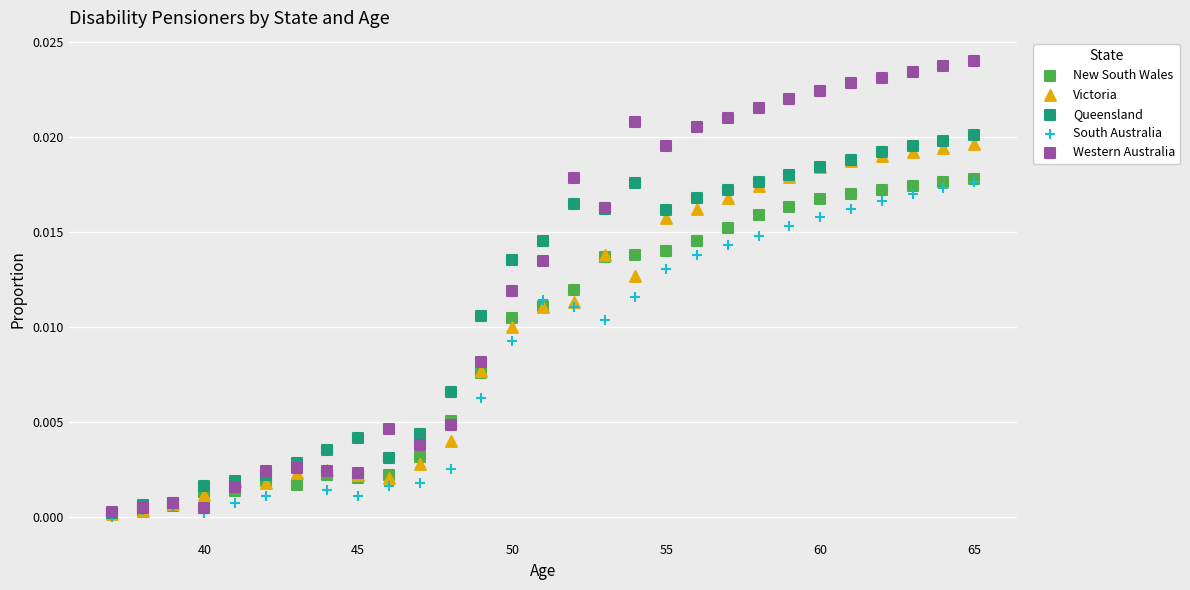

What are all the series names shown in the legend?

New South Wales, Victoria, Queensland, South Australia, Western Australia